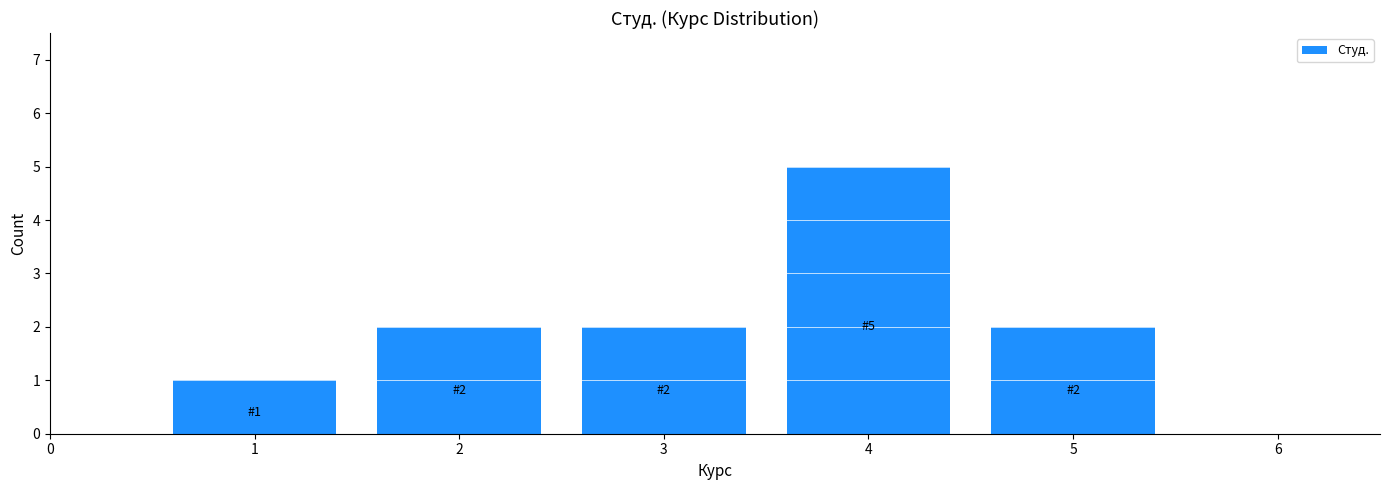

Over which range of the x-axis is the bar tallest?

3.5 to 4.5